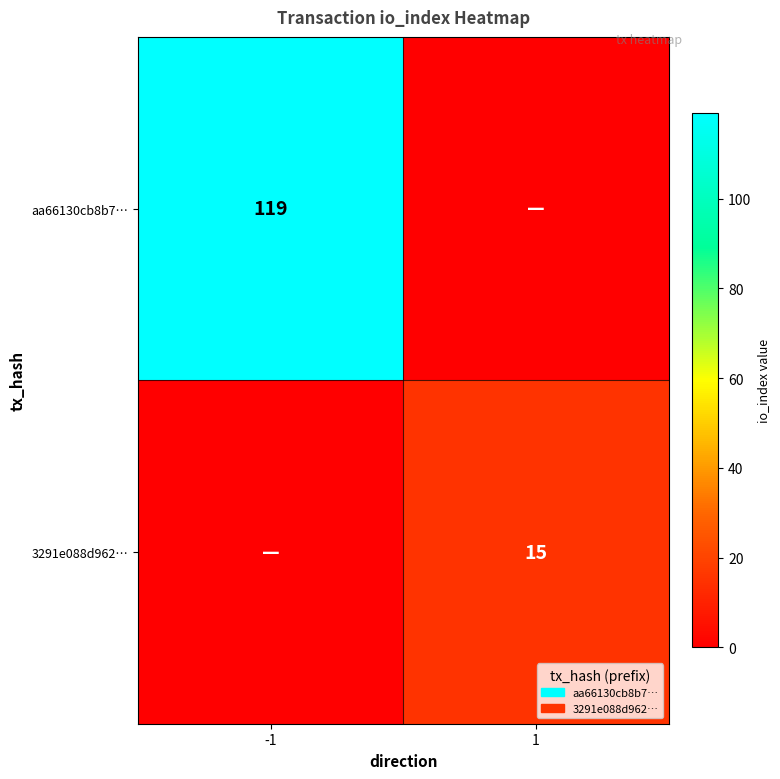

What is the maximum value shown in the chart?

119